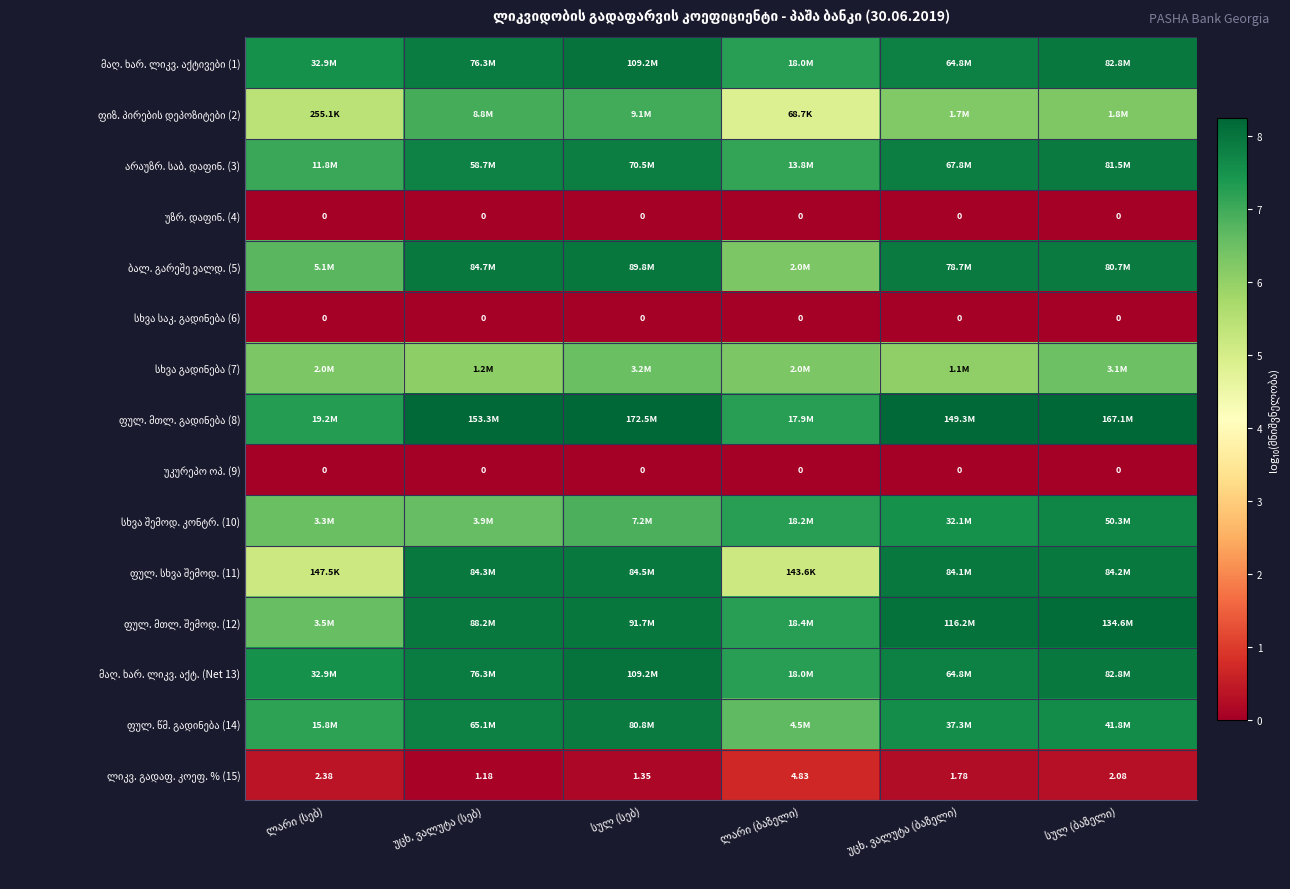

The არაუზრ. საბ. დაფინ. (3) series shows 7.1 at ლარი (სებ). True or false?

True